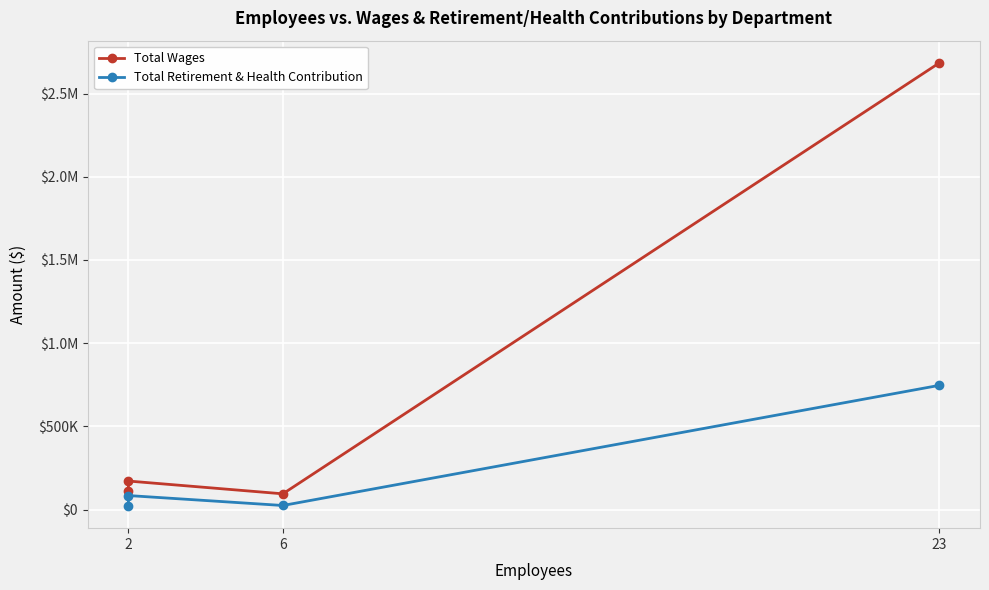

What is the average value of the Total Wages series?

766698